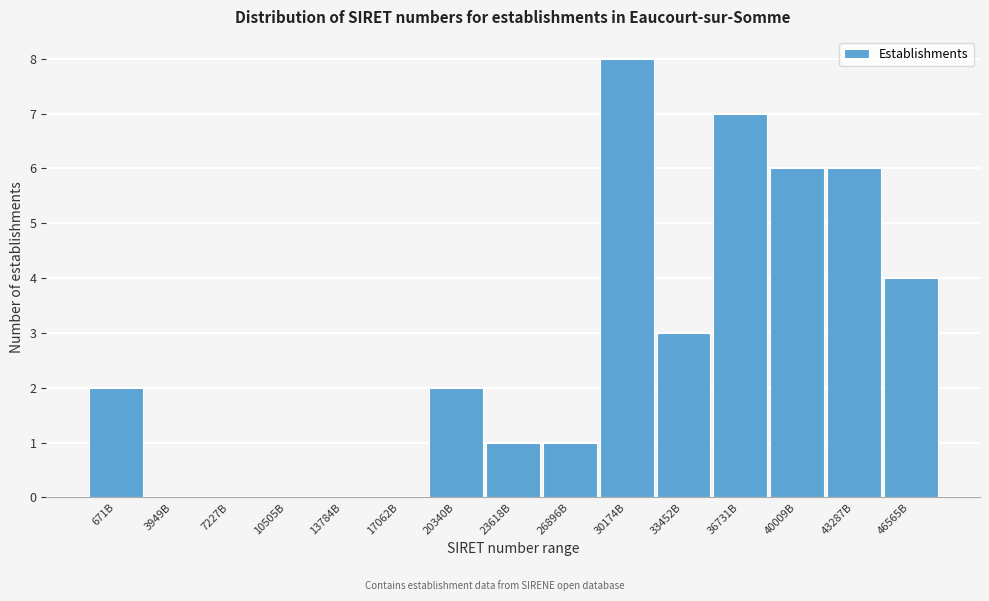

Reading left to right, extract all data points from this chart.

671B=2	3949B=0	7227B=0	10505B=0	13784B=0	17062B=0	20340B=2	23618B=1	26896B=1	30174B=8	33452B=3	36731B=7	40009B=6	43287B=6	46565B=4